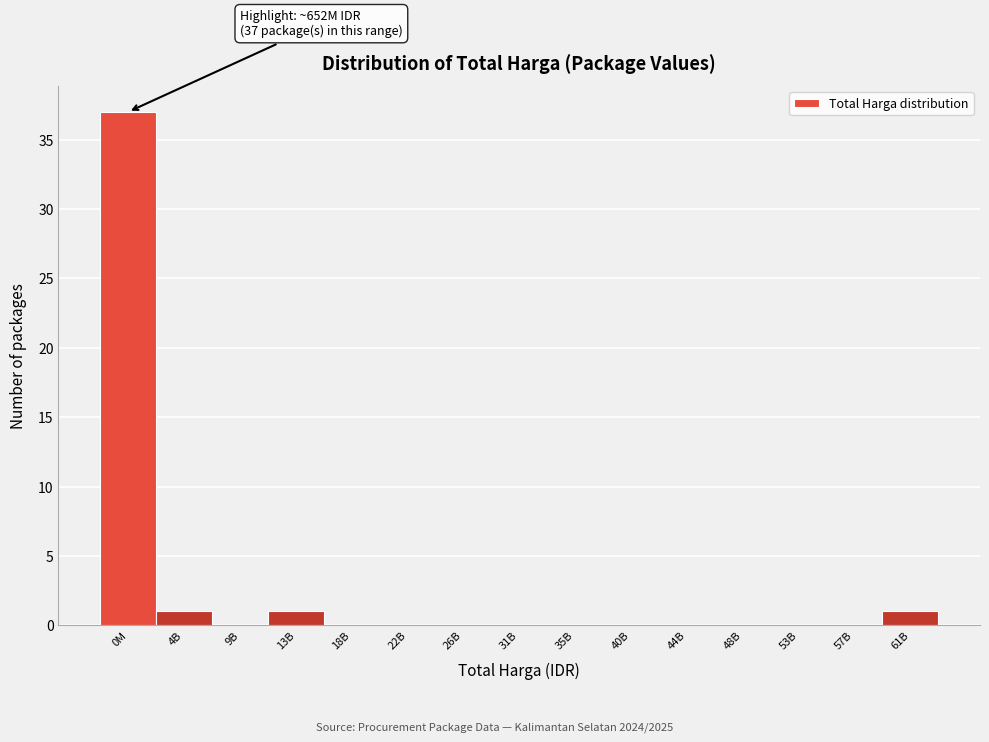

Reading left to right, list all the values displayed in this chart.

0M=37	4B=1	9B=0	13B=1	18B=0	22B=0	26B=0	31B=0	35B=0	40B=0	44B=0	48B=0	53B=0	57B=0	61B=1